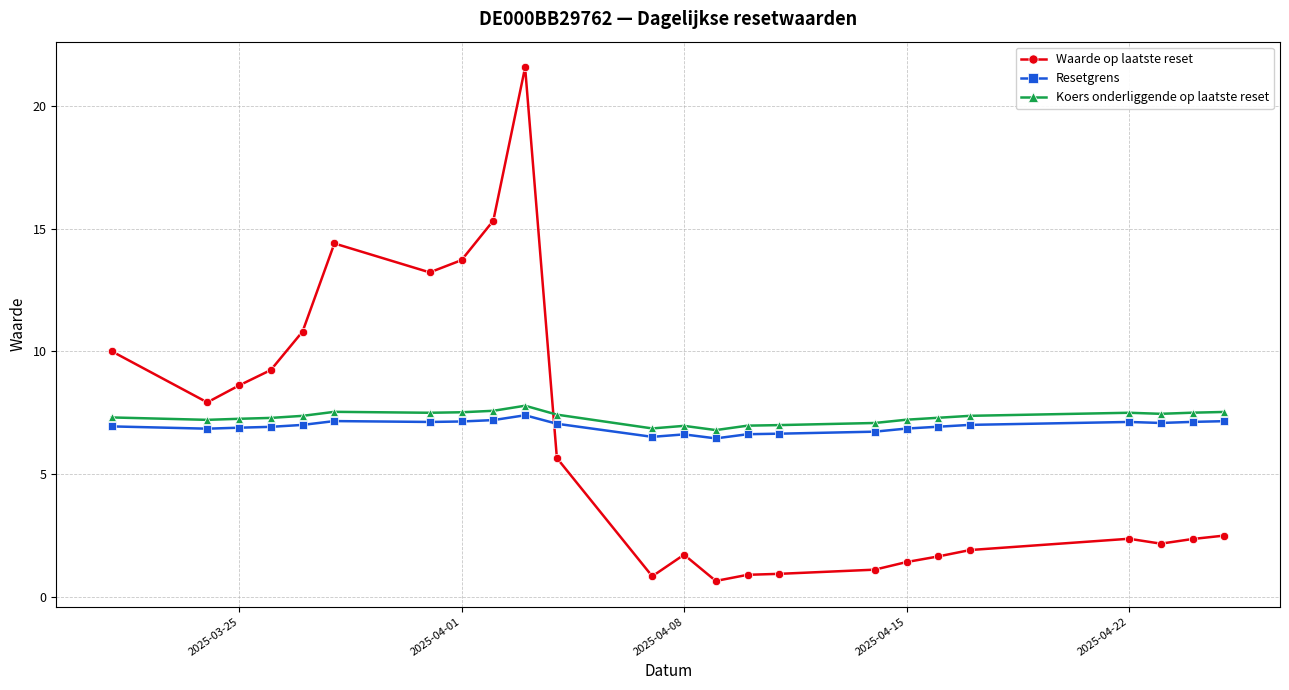

What is the value of the Resetgrens point at the 15th from the left?

6.6